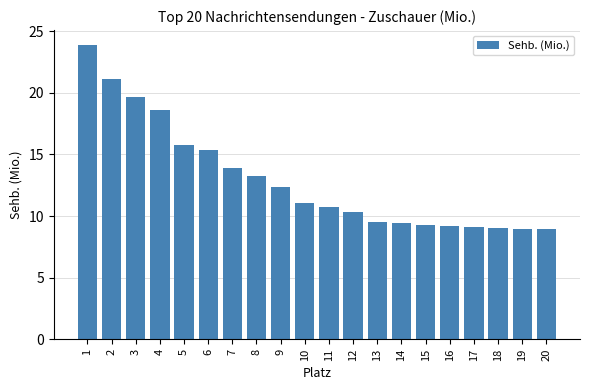

What is the maximum value shown in the chart?

23.9